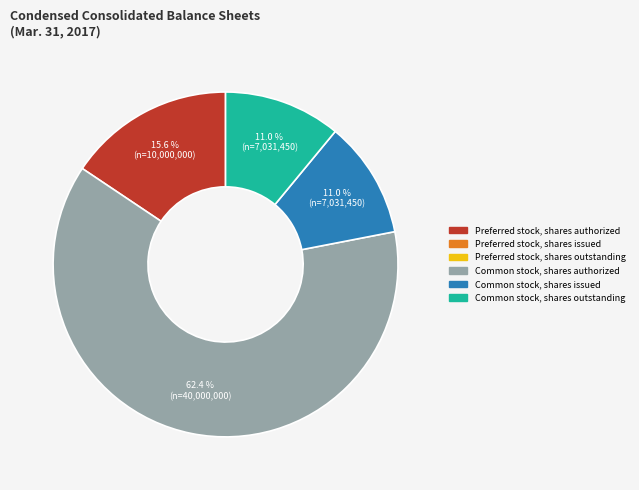

How many slices are in this pie chart?

4